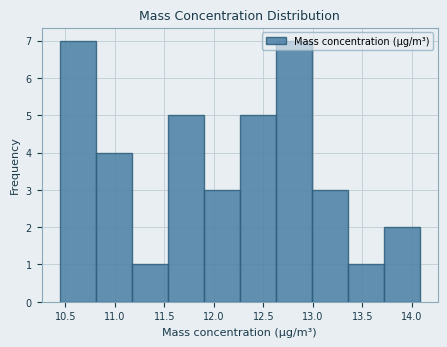

Reading left to right, list every bar in this chart as the range it spans on the x-axis followed by its height. Neither the bar edges nor the heights are printed on the chart, so give them approximately, as read against the axes.

10.45 to 10.80: 7
10.80 to 11.15: 4
11.15 to 11.55: 1
11.55 to 11.90: 5
11.90 to 12.25: 3
12.25 to 12.60: 5
12.60 to 13.00: 7
13.00 to 13.35: 3
13.35 to 13.70: 1
13.70 to 14.10: 2